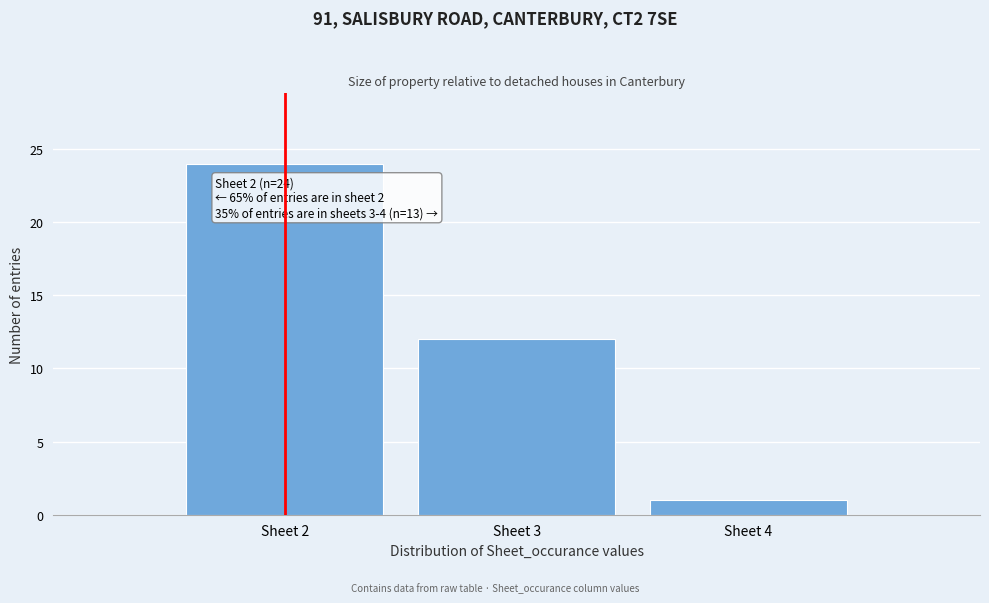

Reading left to right, list all the values displayed in this chart.

Sheet 2=24	Sheet 3=12	Sheet 4=1